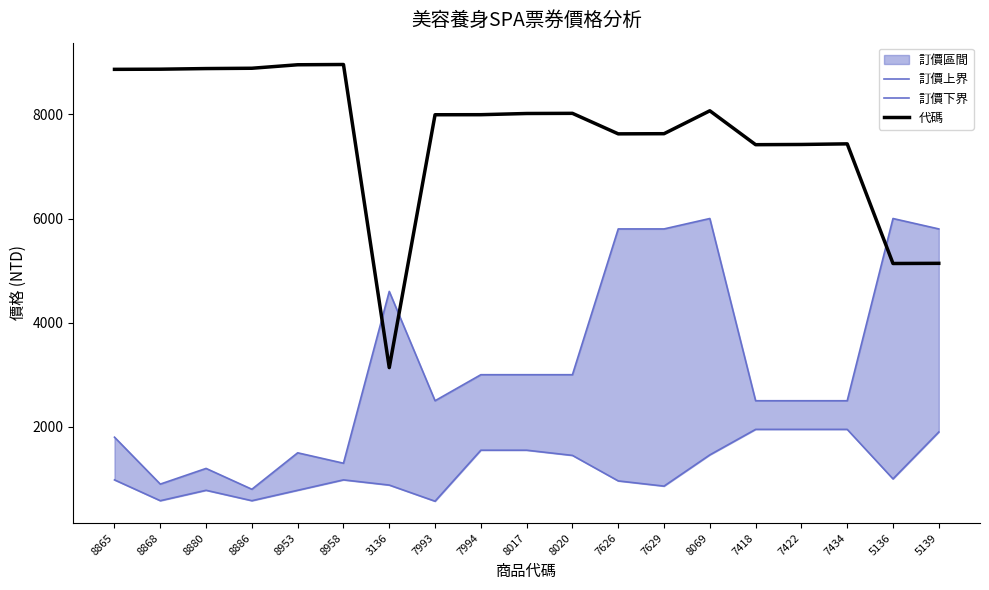

True or false: 代碼 has more than 0 interior local peaks.

True